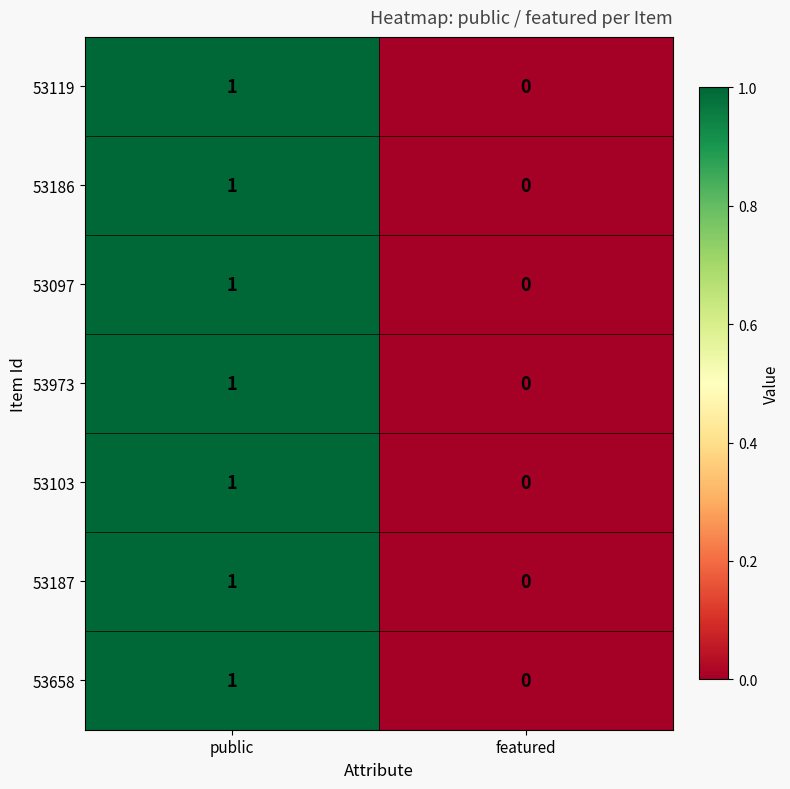

True or false: 53187 has a value of 0 at featured.

True